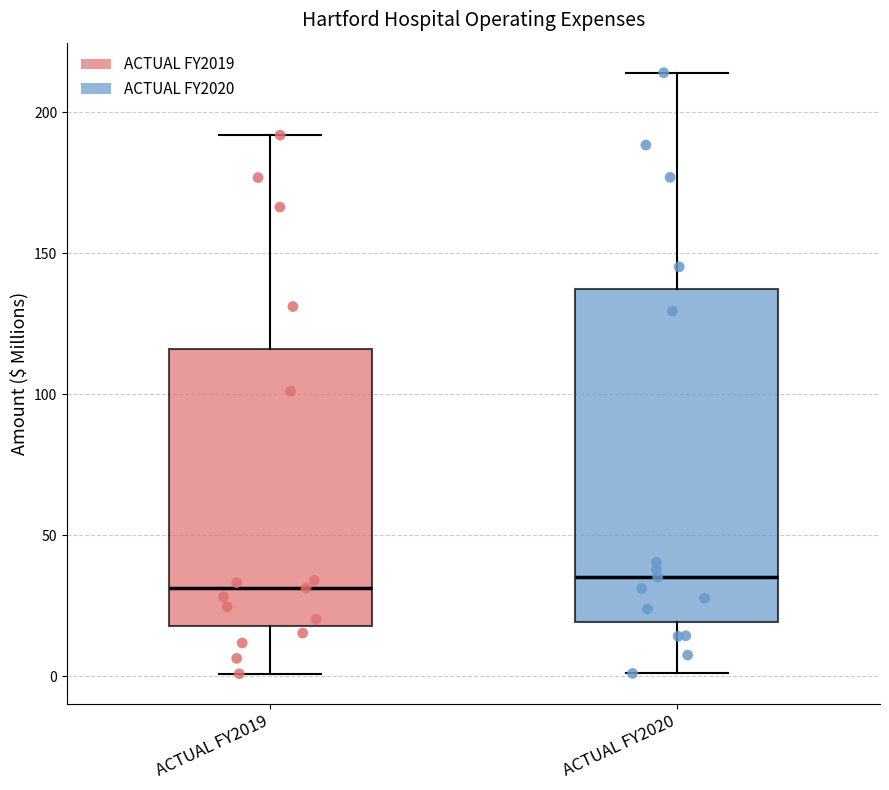

Reading left to right, read every box against the y-axis: the position of its median line, the range the box covers, and the ends of its whiskers. The values are not printed on the chart, so give them approximately, as read against the axis.

ACTUAL FY2019: median 30, box 20 to 115, whiskers 0 to 190
ACTUAL FY2020: median 35, box 20 to 135, whiskers 0 to 215